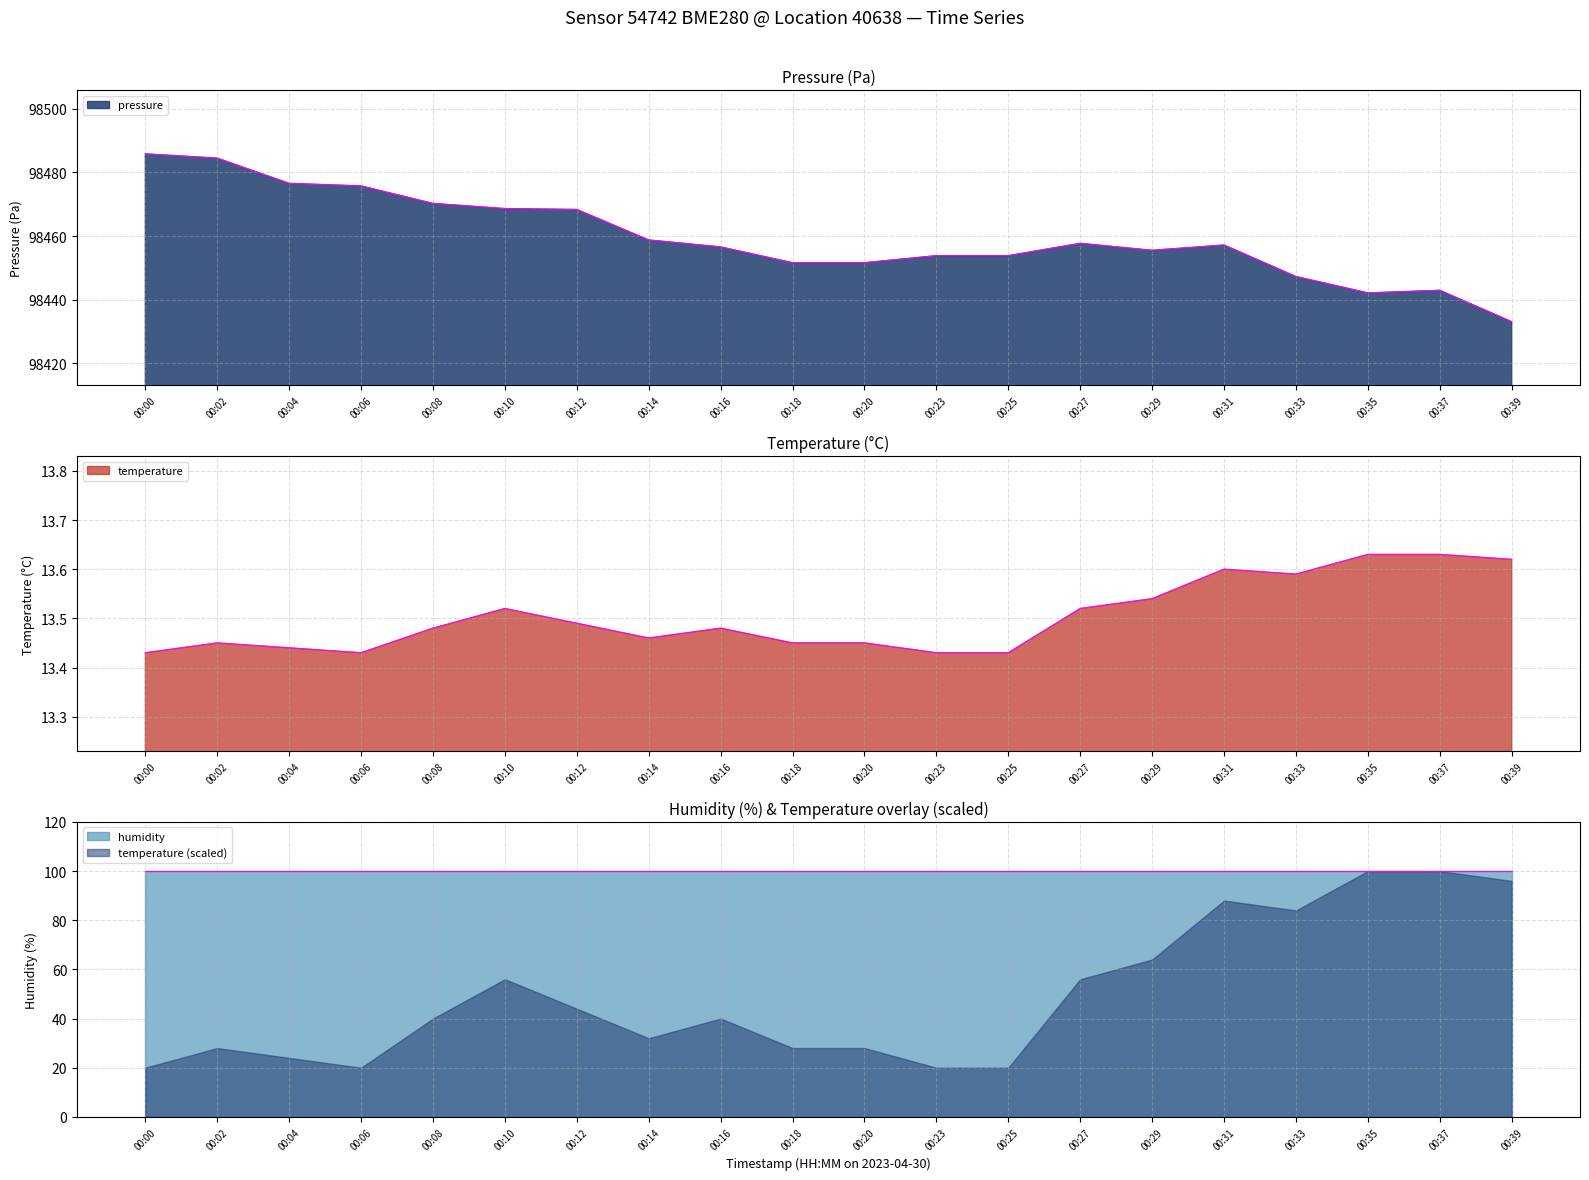

What is the highest value of the humidity series?

100.0